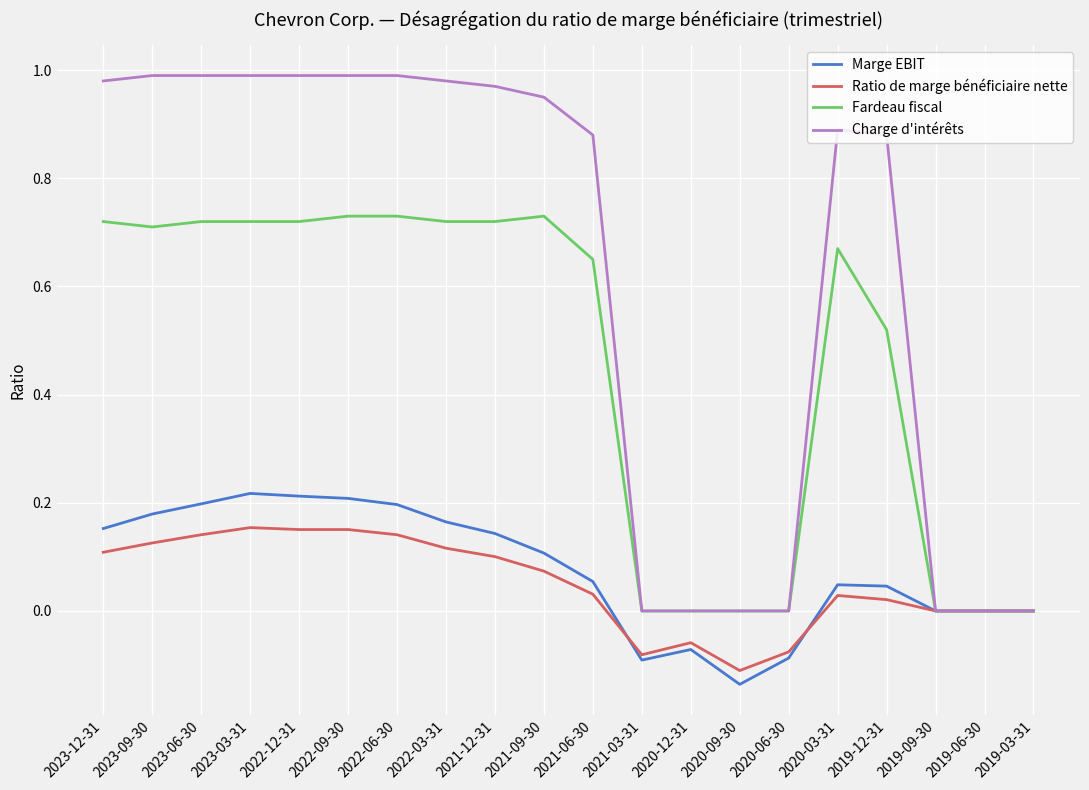

In Marge EBIT, how many points are higher than both neighbors (excluding endpoints)?

3